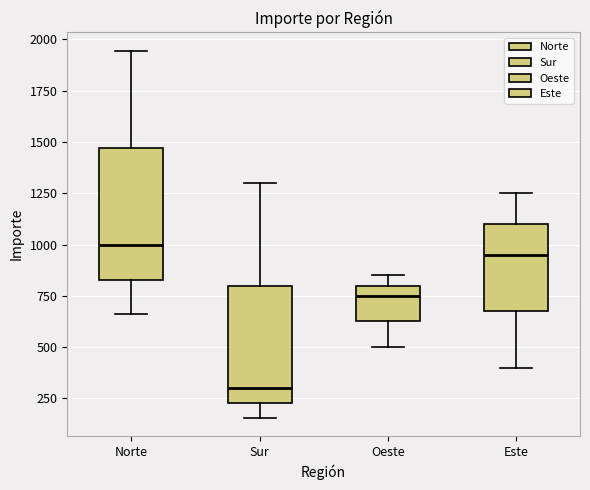

Reading left to right, read every box against the y-axis: the position of its median line, the range the box covers, and the ends of its whiskers. The values are not printed on the chart, so give them approximately, as read against the axis.

Norte: median 1000, box 850 to 1450, whiskers 650 to 1950
Sur: median 300, box 250 to 800, whiskers 150 to 1300
Oeste: median 750, box 650 to 800, whiskers 500 to 850
Este: median 950, box 700 to 1100, whiskers 400 to 1250